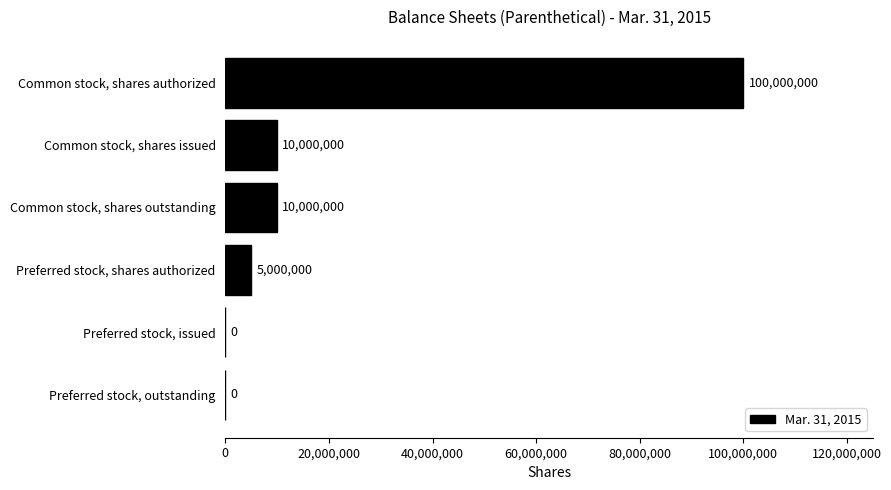

The value at Common stock, shares authorized is 35710222. True or false?

False